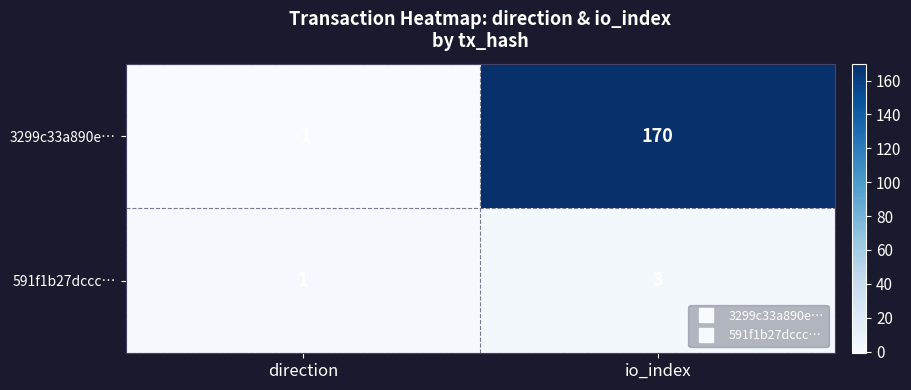

Reading left to right, transcribe all the data shown in this chart.

3299c33a890e…: direction=-1	io_index=170
591f1b27dccc…: direction=1	io_index=3